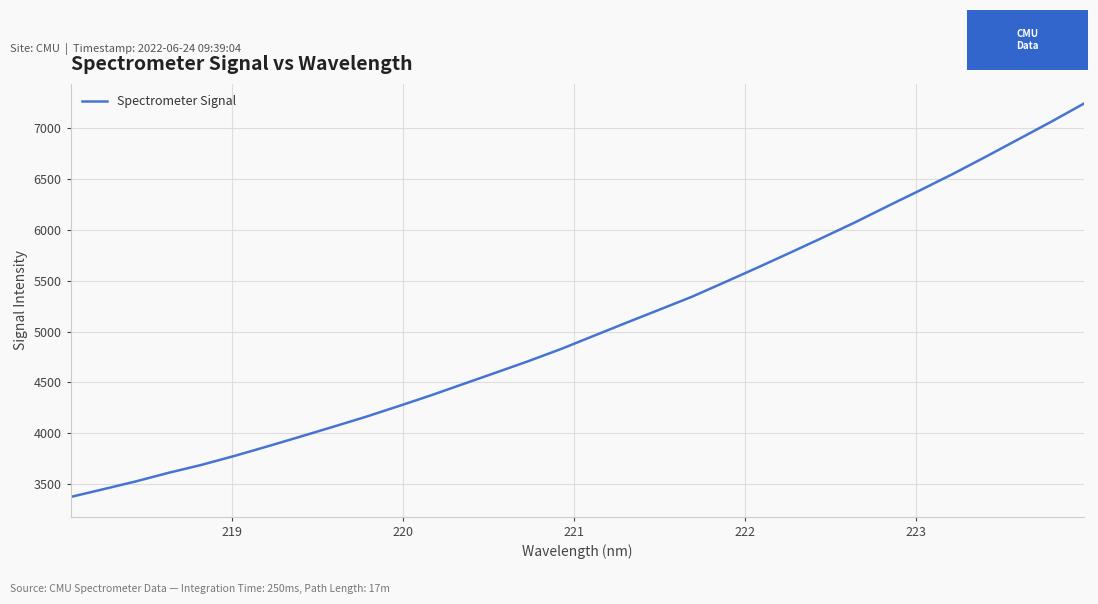

What is the smallest value displayed?

3373.3